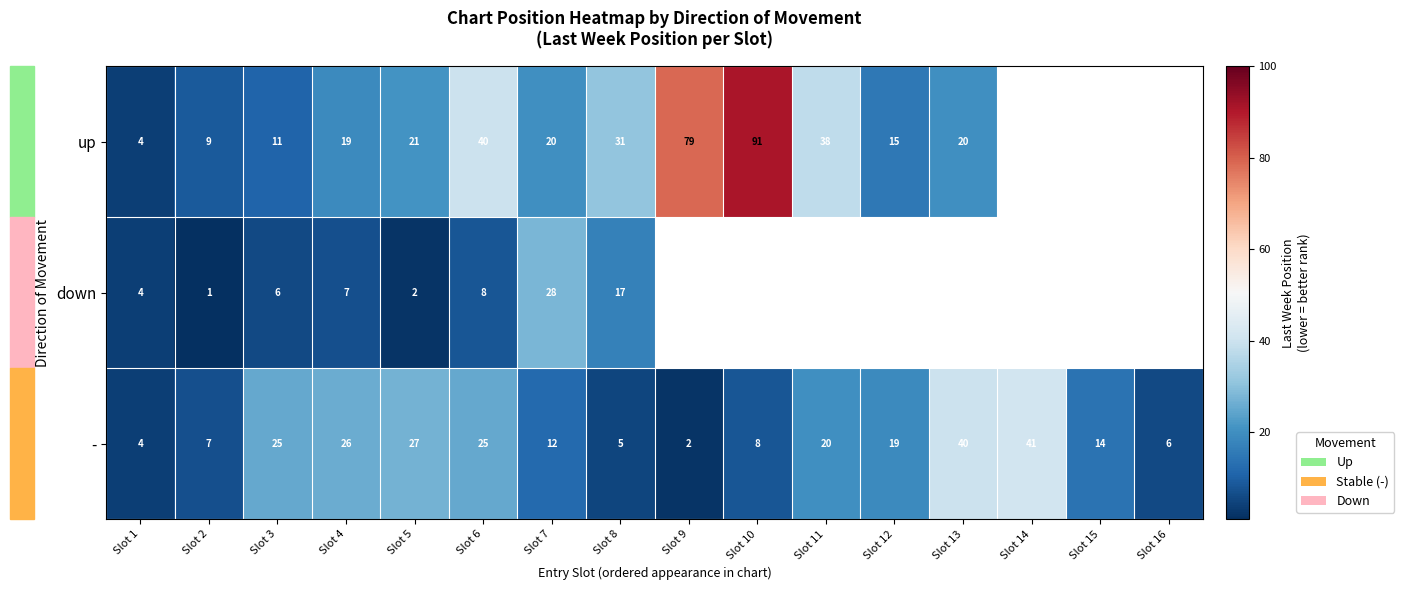

Is the value of - at Slot 2 greater than the value of down at Slot 5?

Yes